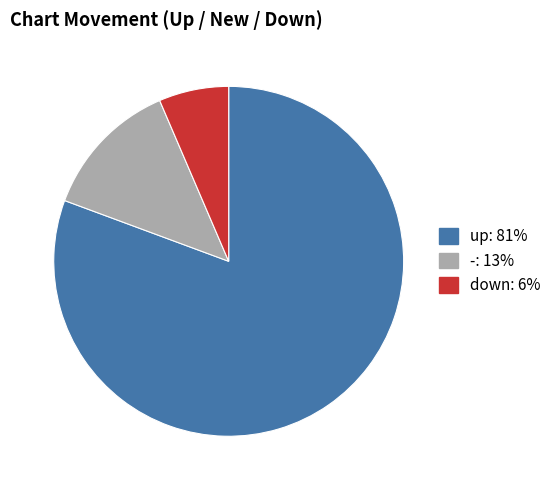

True or false: down accounts for 12% of the total.

False